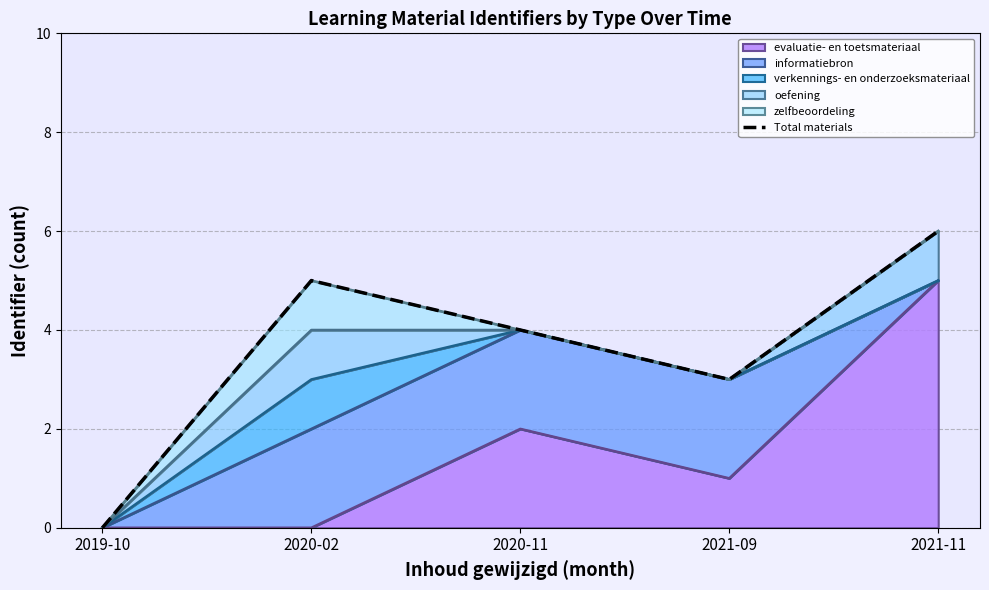

How many interior local peaks (higher than both neighbors) does the data have?

1